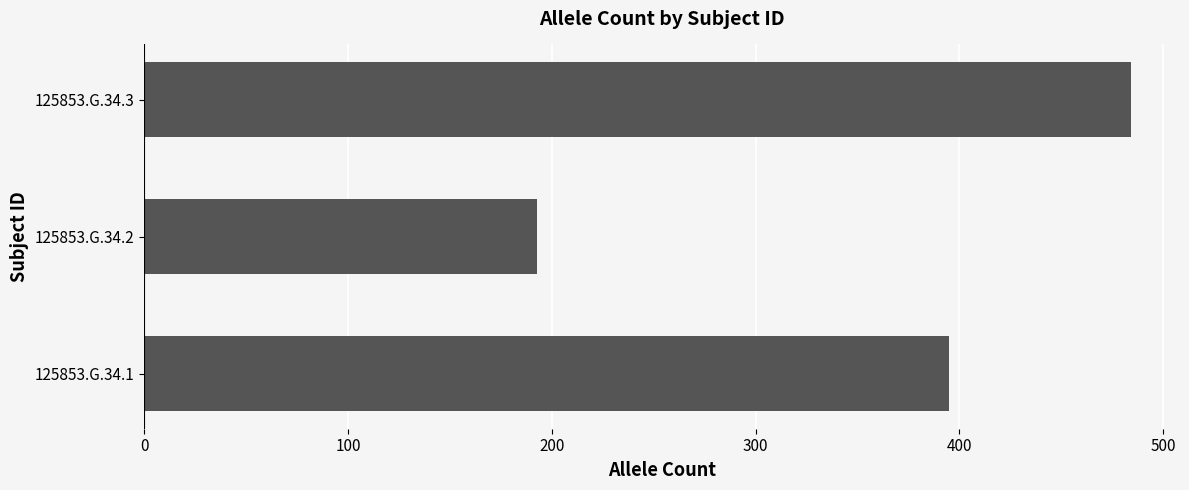

Reading bottom to top, extract all data points from this chart.

395	193	484